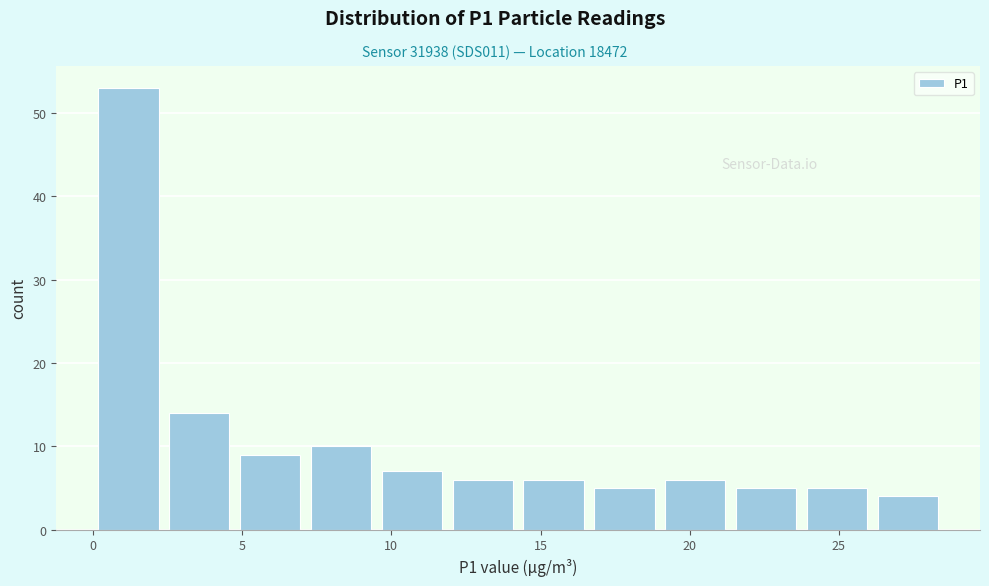

How tall is the bar that spans 21.5 to 24.0 on the x-axis? Neither the bar edges nor the heights are printed on the chart, so give them approximately, as read against the axes.

5